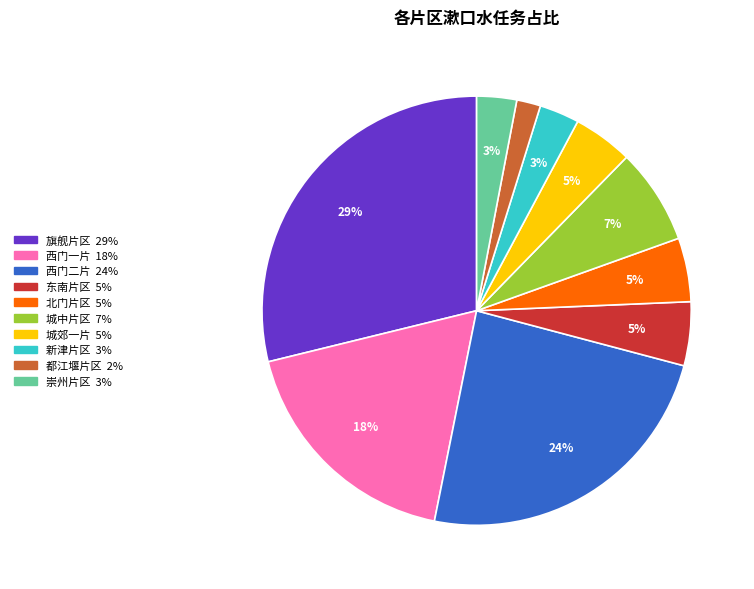

Which has a higher value, 崇州片区 or 西门二片?

西门二片